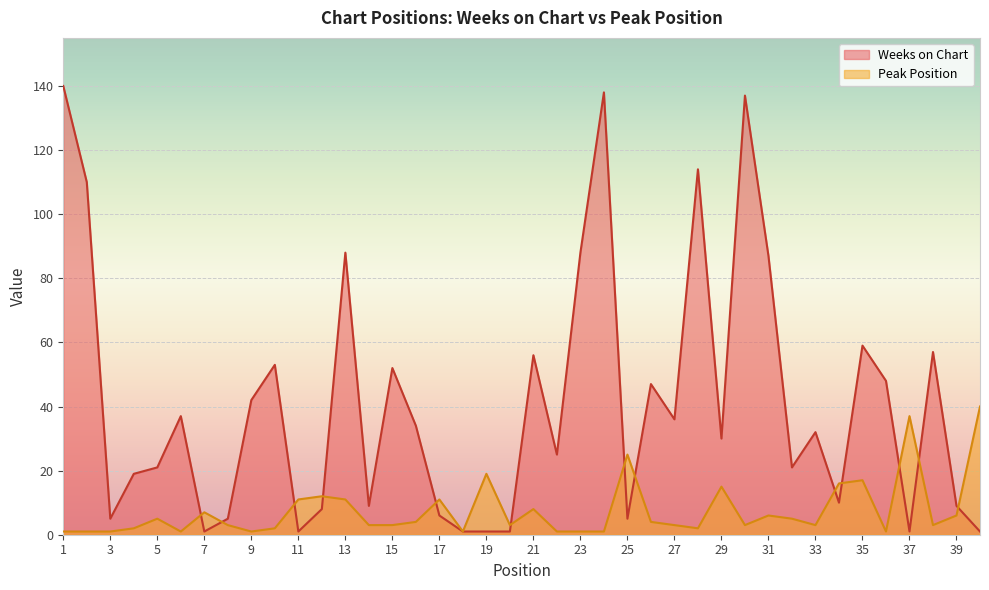

Between 25 and 9, which is larger?

9